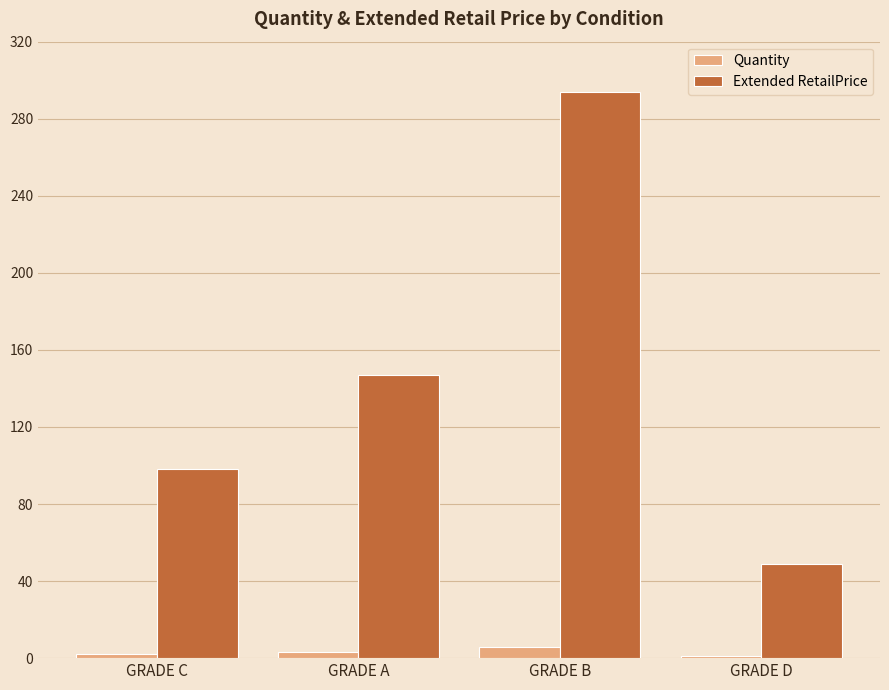

Between GRADE A and GRADE B, which series saw the biggest shift?

Extended RetailPrice